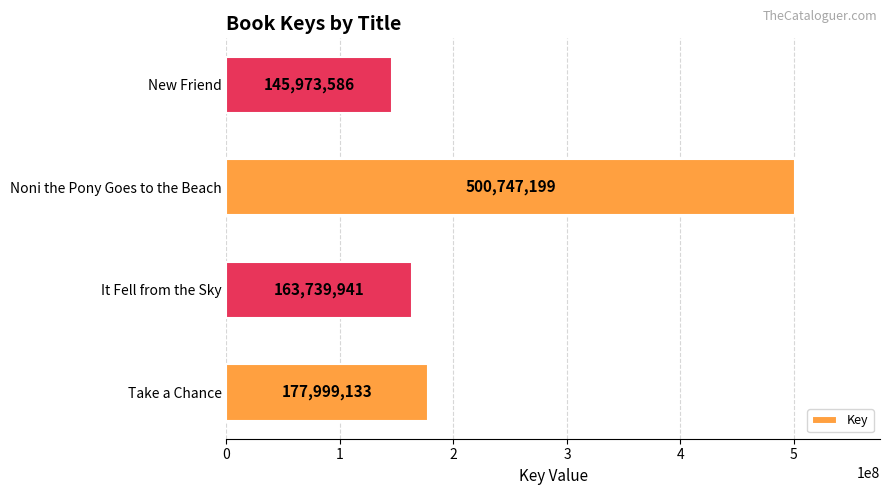

What is the difference between the second highest and minimum values?

32025547